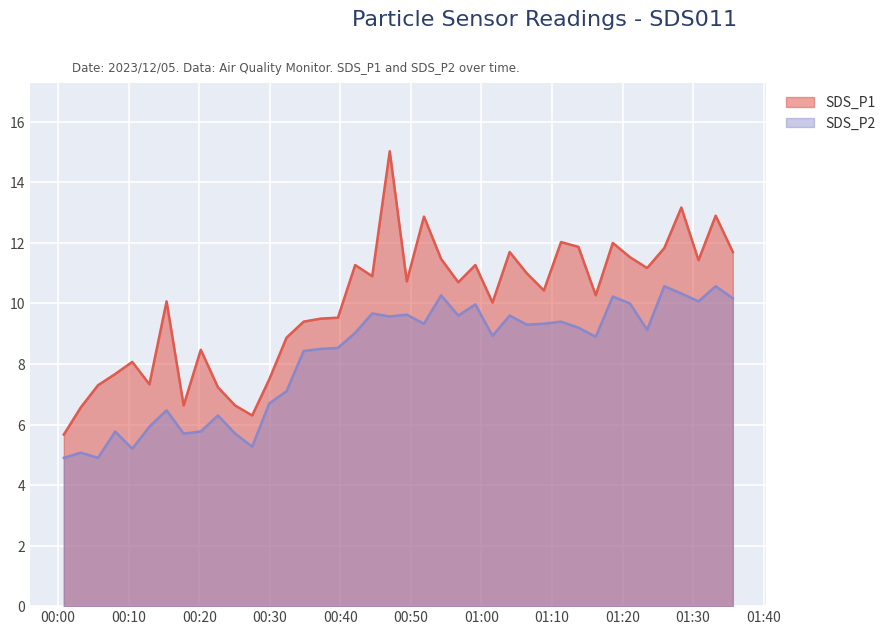

What is the minimum value shown in the chart?

4.9